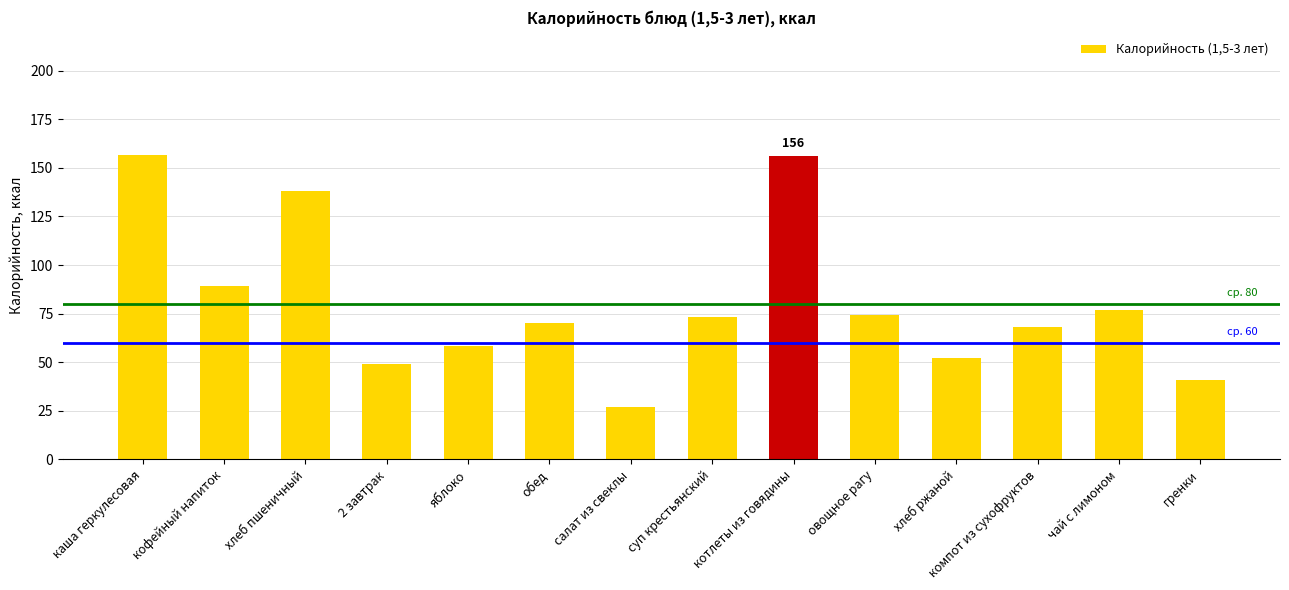

The value at кофейный напиток is 89.0. True or false?

True